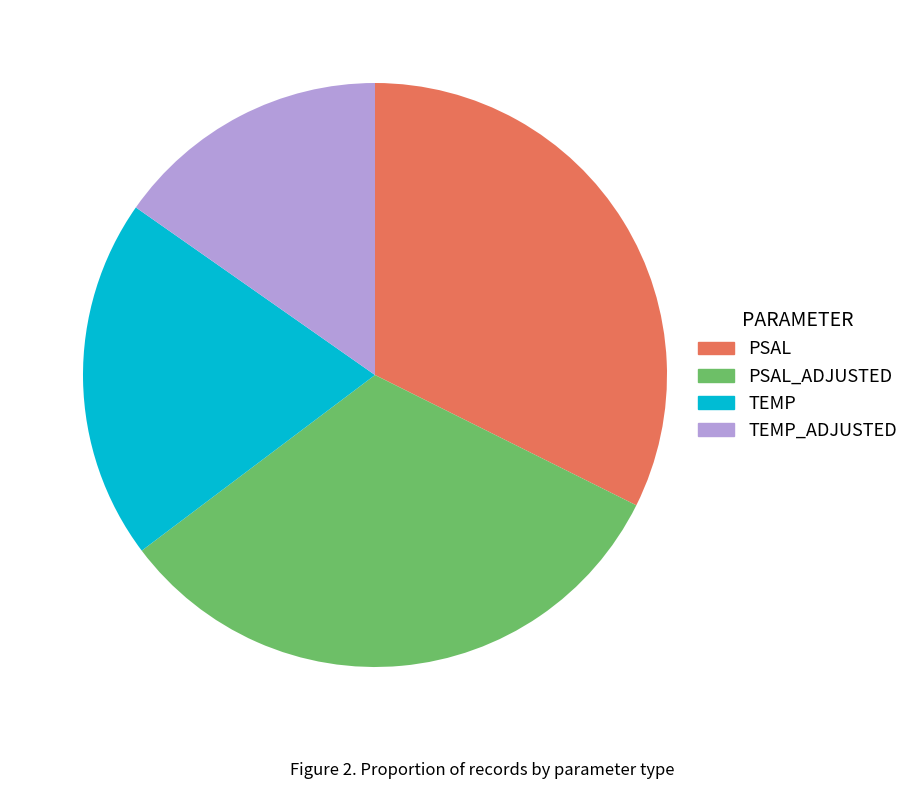

Which slice is the smallest?

TEMP_ADJUSTED